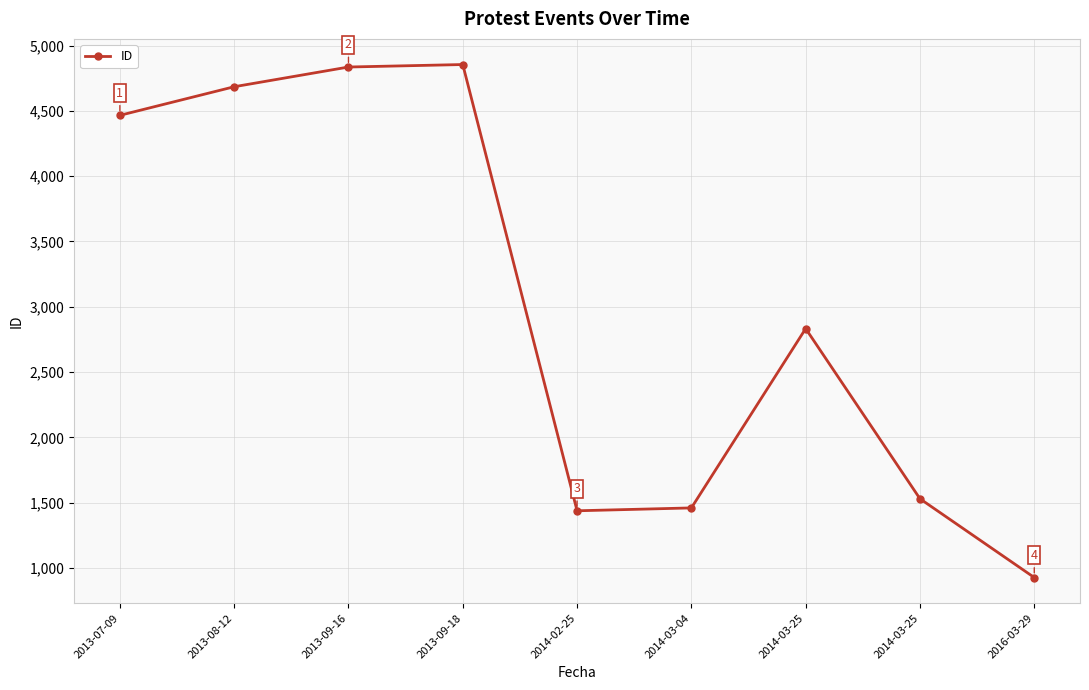

How many series are shown in this chart?

1